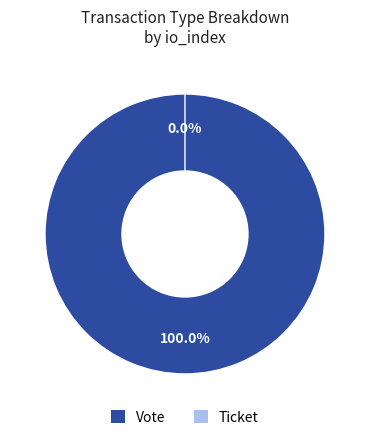

How many slices are in this pie chart?

2